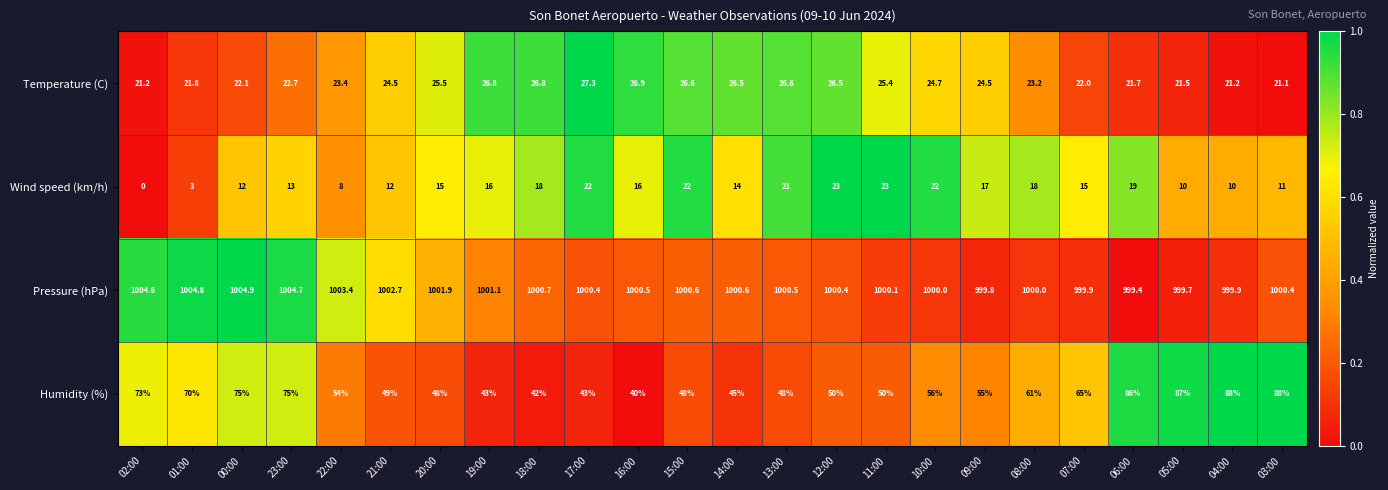

Where is Humidity (%) nearest to the value 64?

07:00